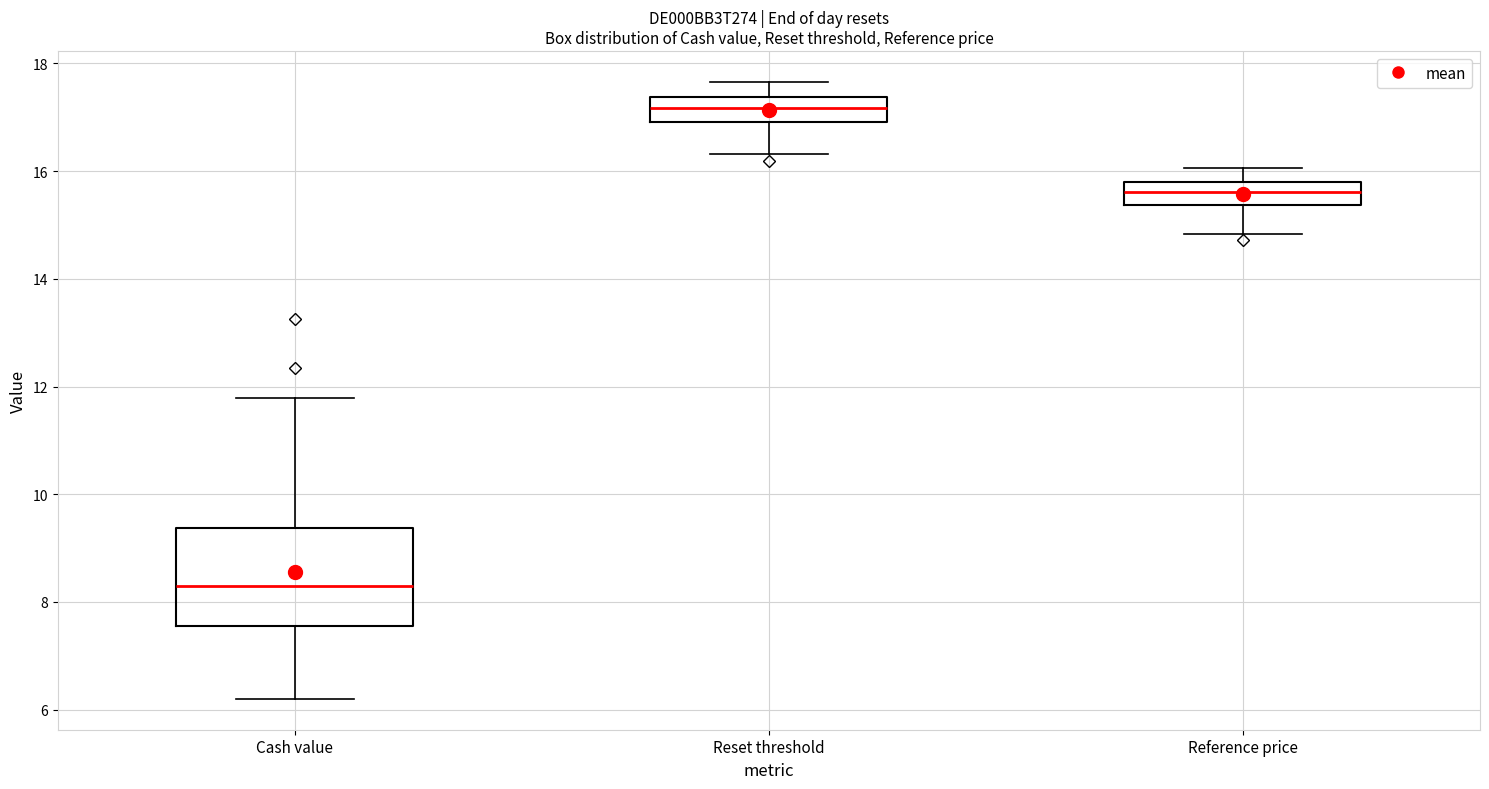

Comparing the boxes themselves (not the whiskers), which one is the tallest?

Cash value